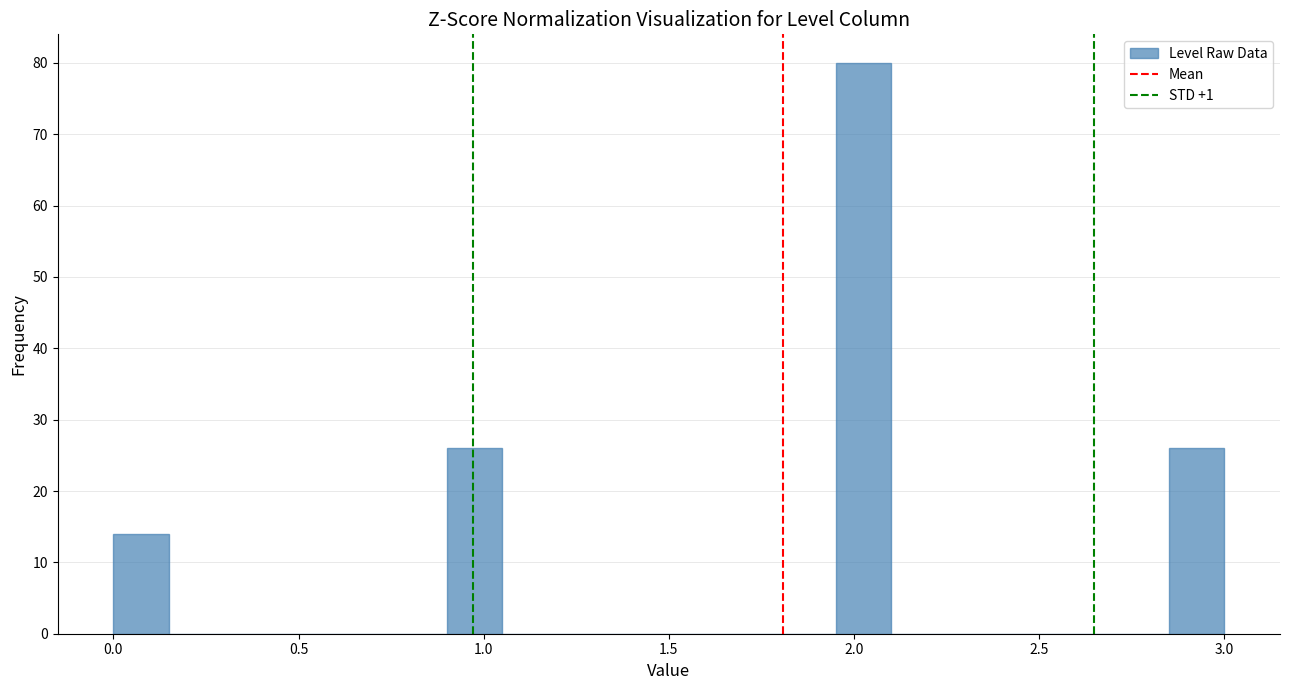

Around what value on the x-axis is the tallest bar? Give the approximate position of its centre, as read against the axis.

2.05